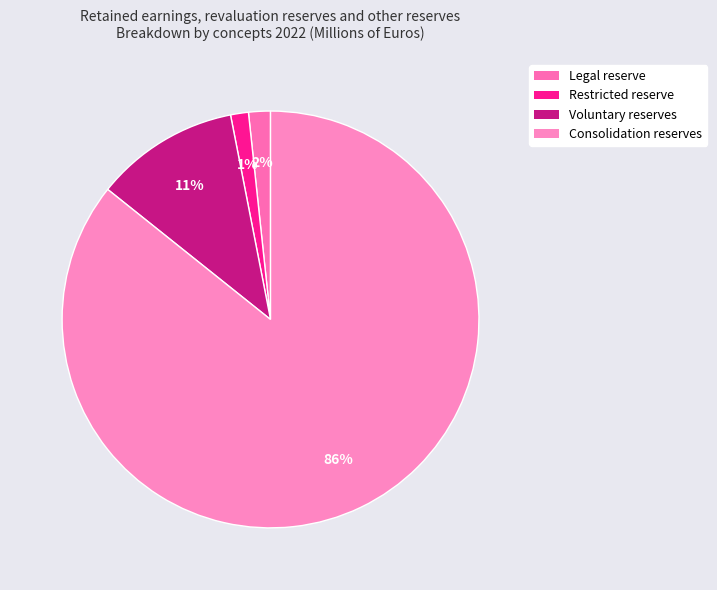

What percentage is the Consolidation reserves slice, to the nearest percent?

86%